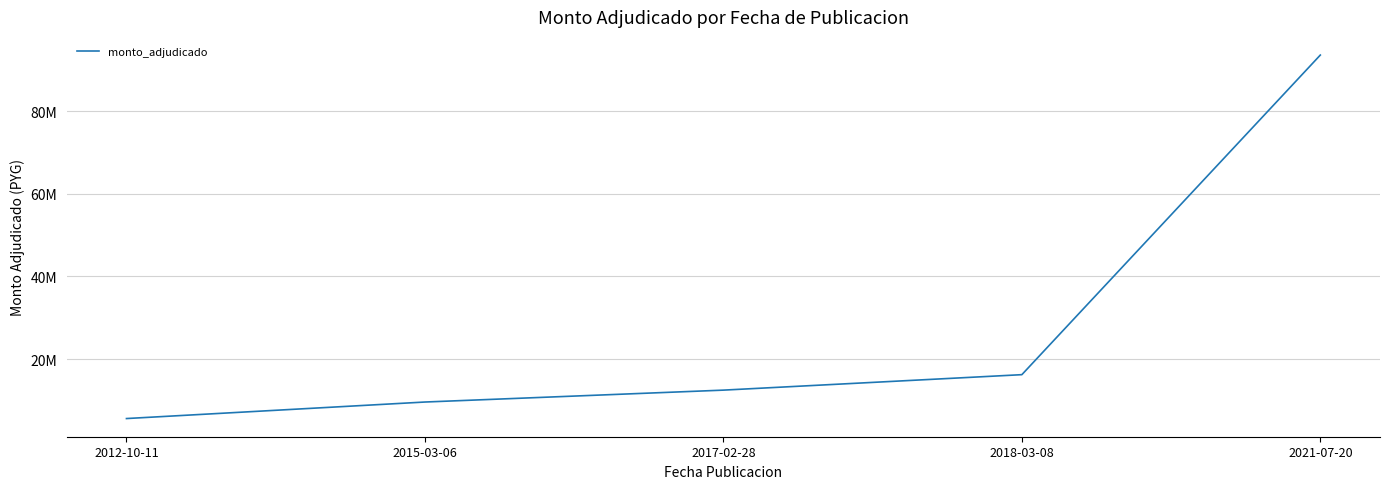

True or false: the data has more than 1 interior local peaks.

False